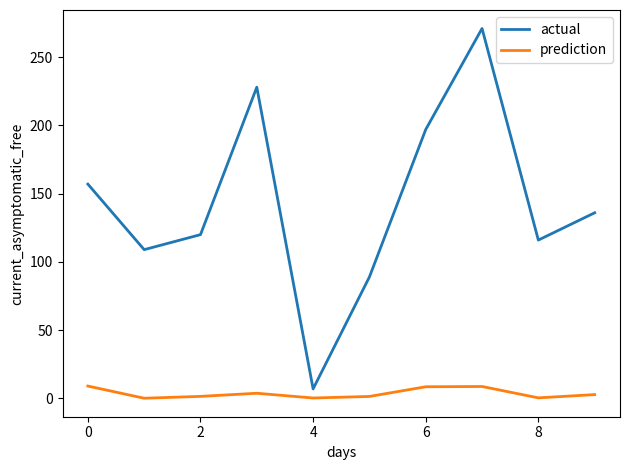

What is the highest value of the prediction series?

9.1